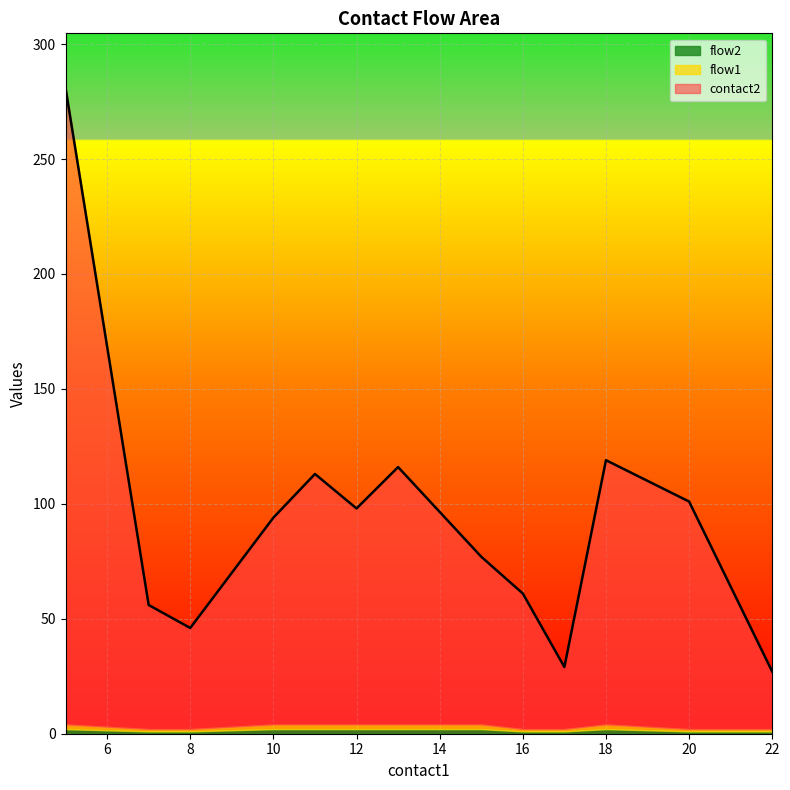

In contact2, how many points are lower than both neighbors (excluding endpoints)?

3